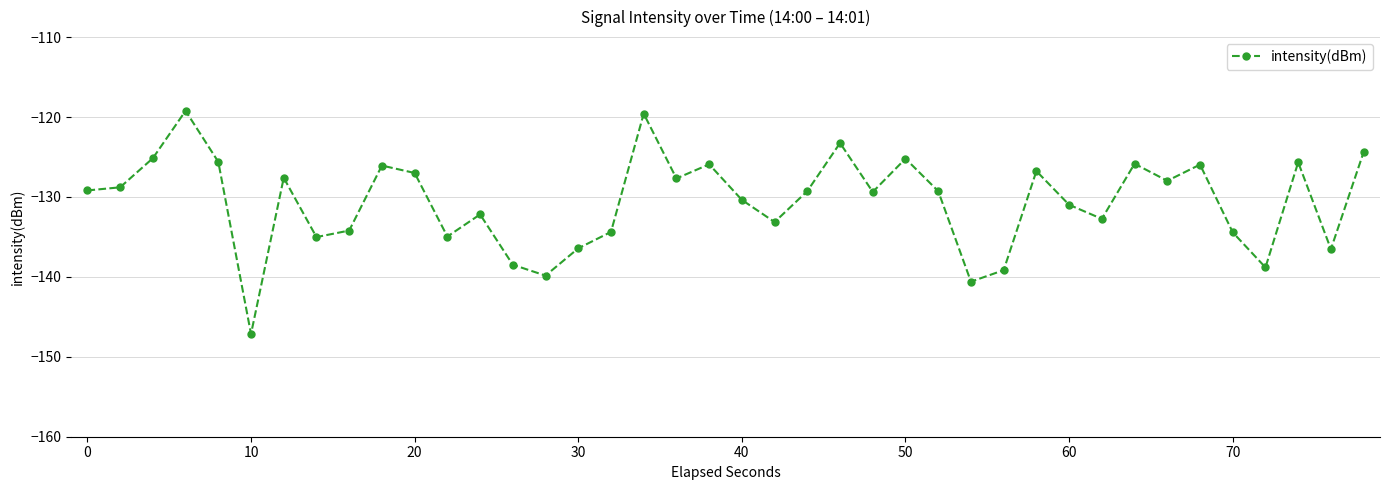

What is the value of the 20th point from the left?

-125.9